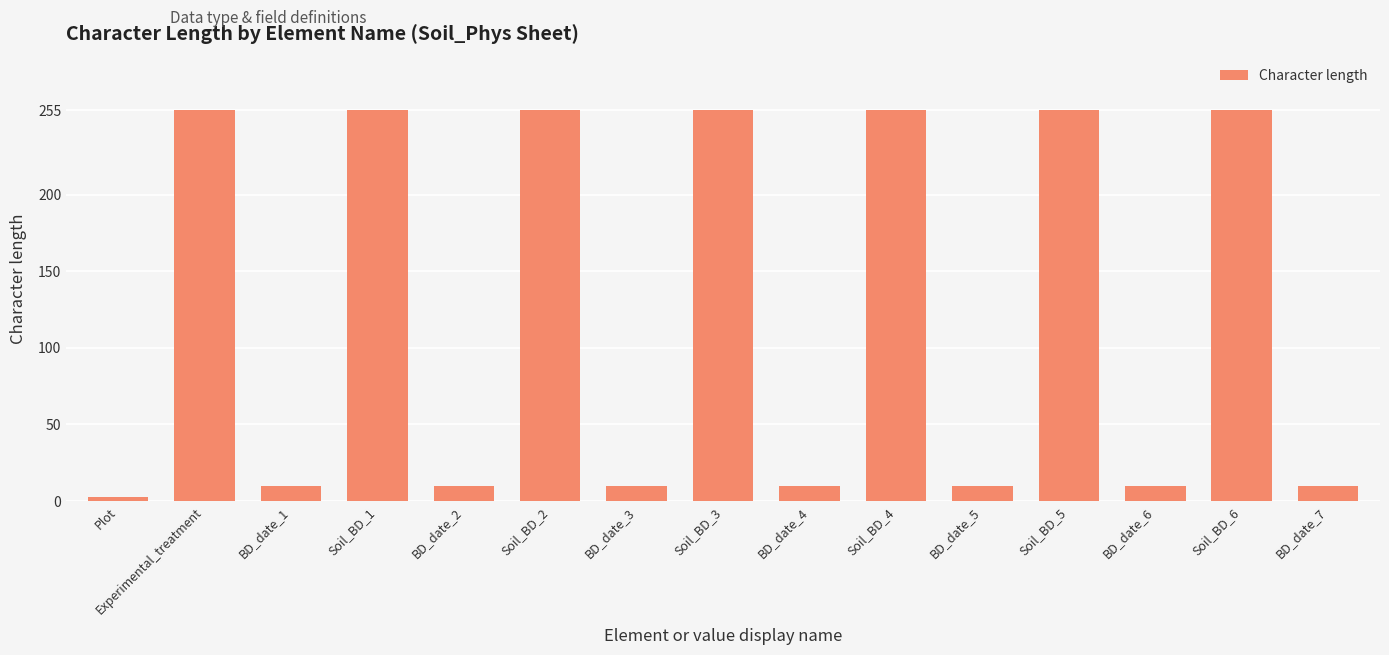

What is the change in value from Plot to BD_date_1?

+7